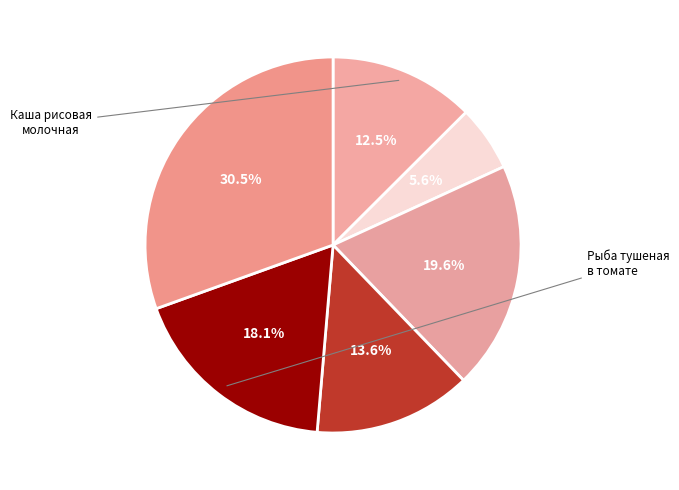

How many slices are in this pie chart?

6